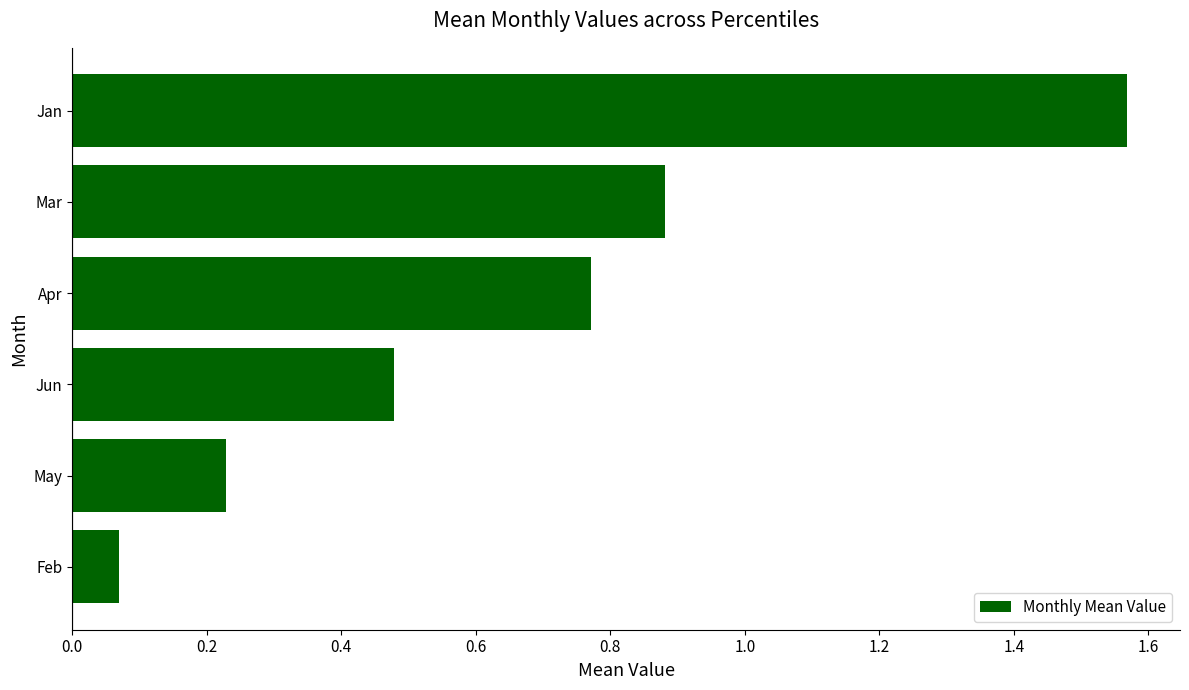

What is the sum of the values at May and Feb?

0.3